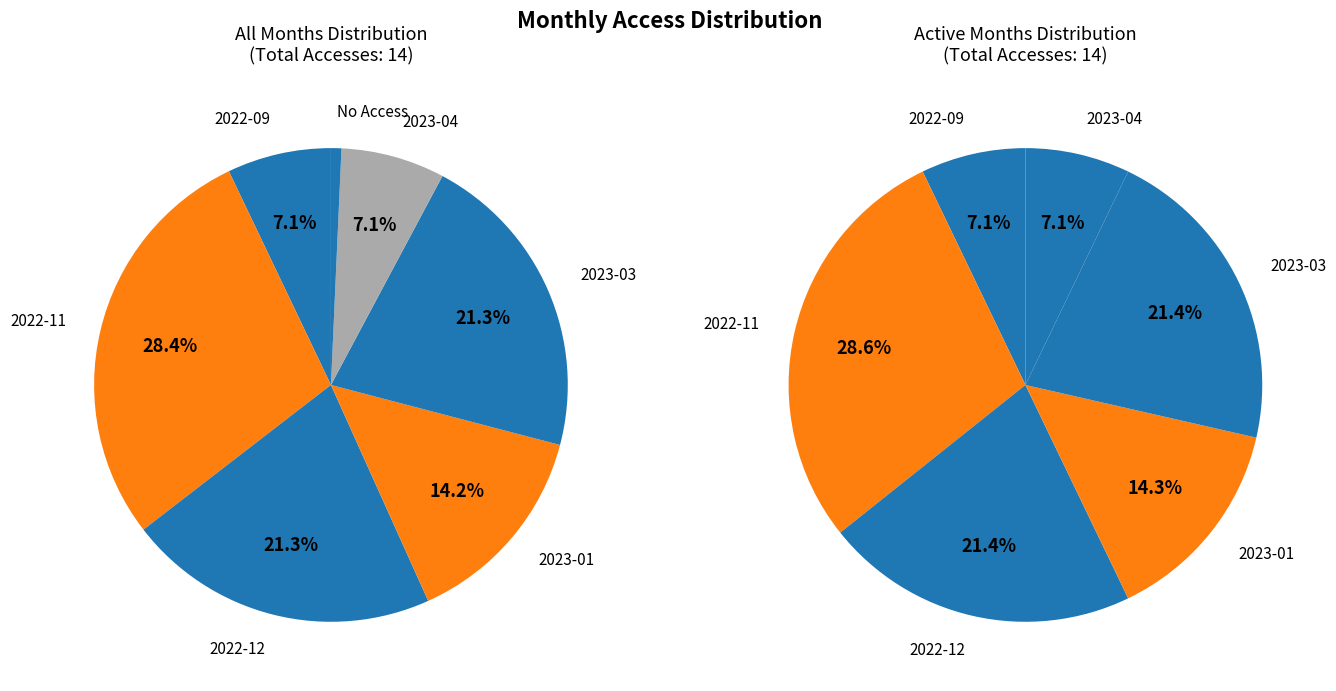

What is the largest slice in the pie chart?

2022-11